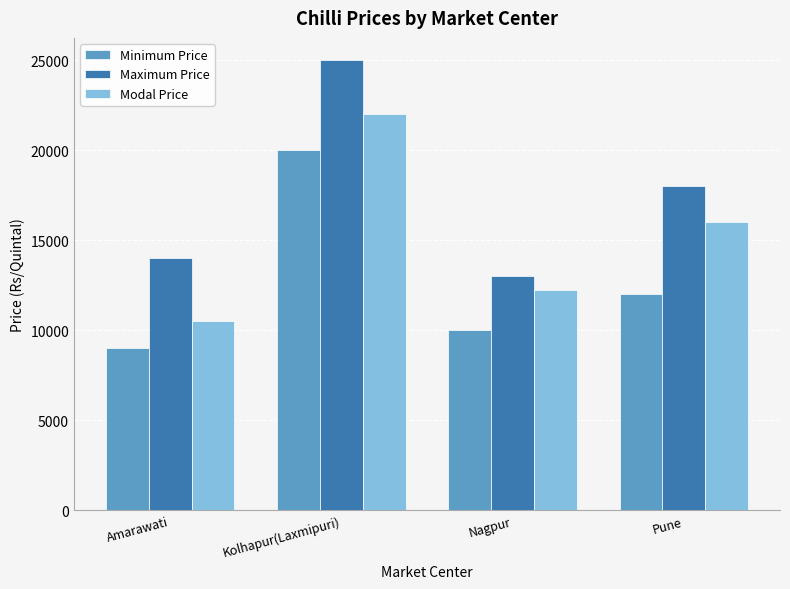

What is the average value of the Minimum Price series?

12750